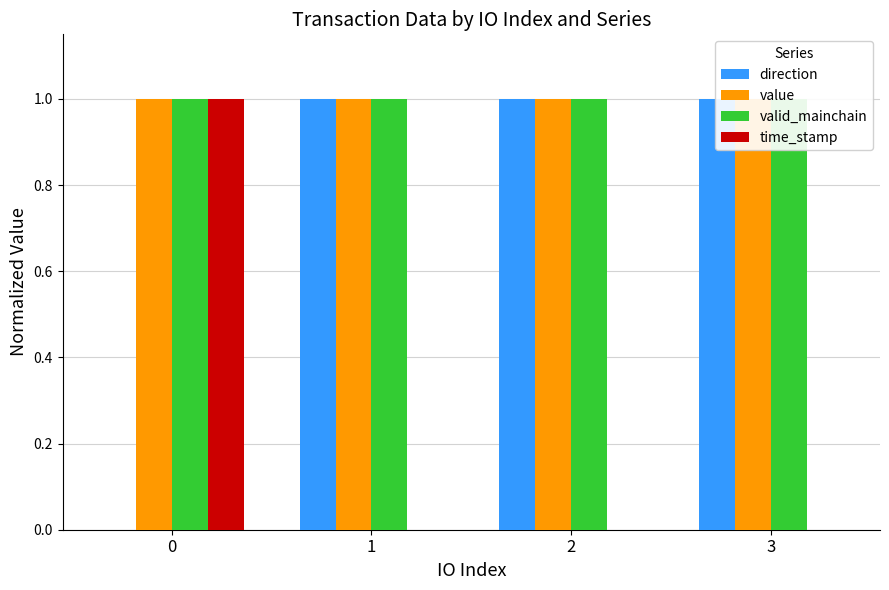

At which category does the chart reach its peak across all series?

1